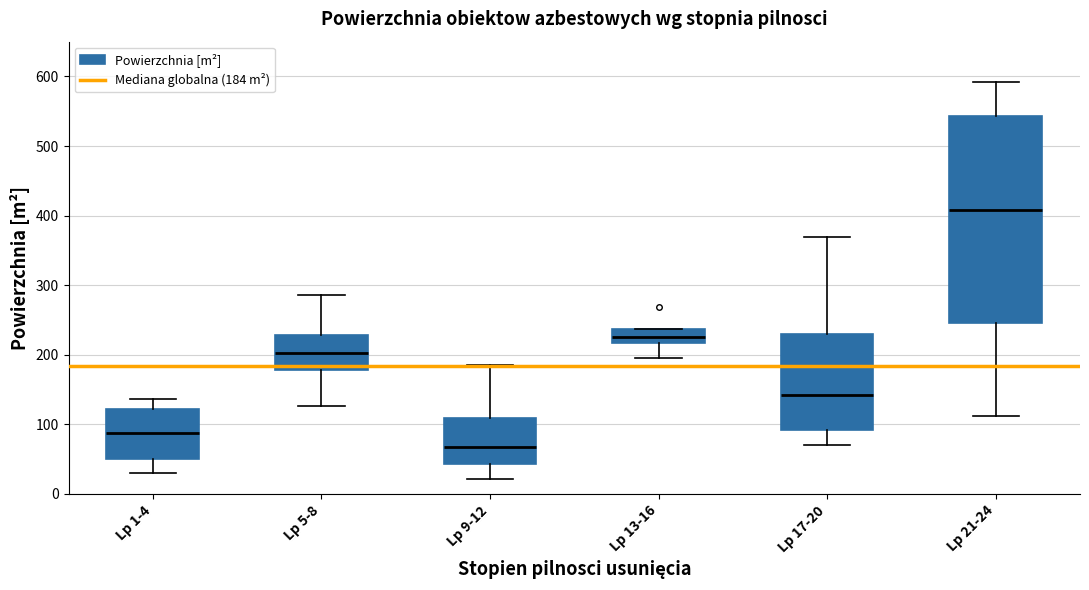

Which box has the lowest median line?

Lp 9-12